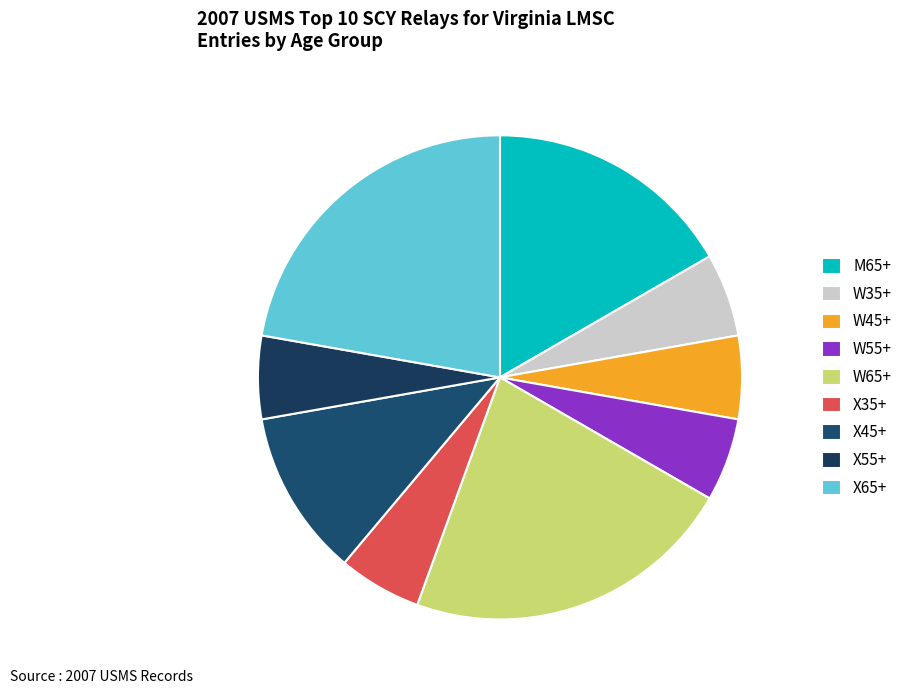

What percentage is the X35+ slice, to the nearest percent?

6%